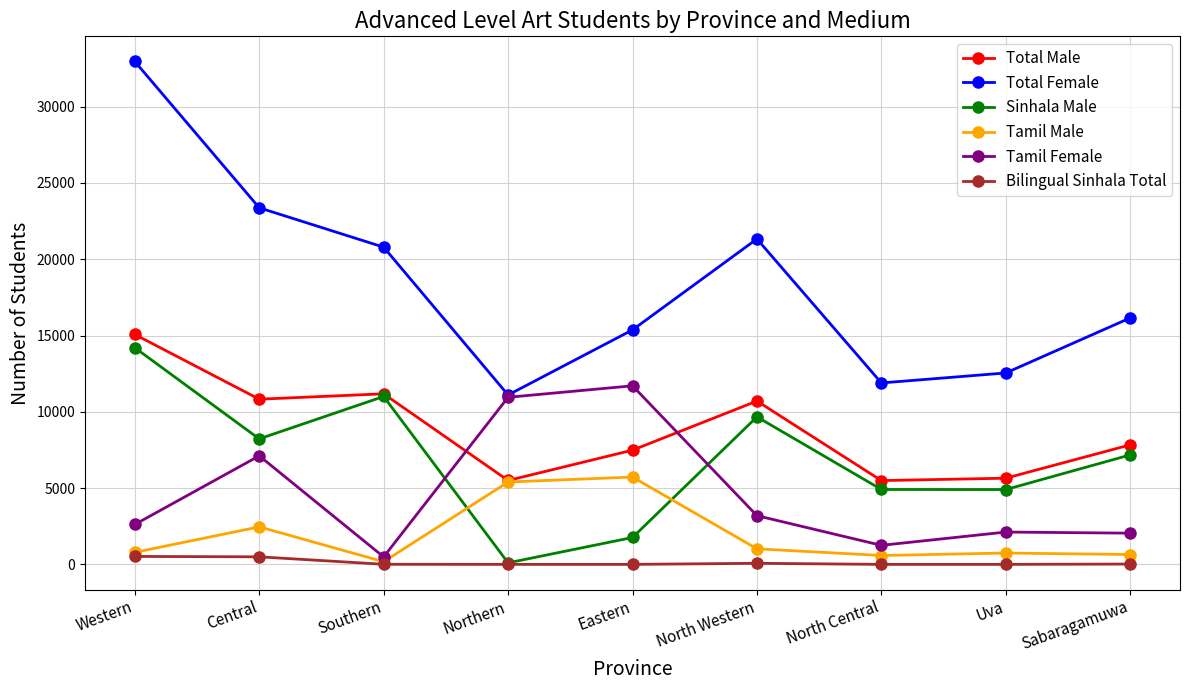

At which label is Sinhala Male closest to 7151?

Sabaragamuwa